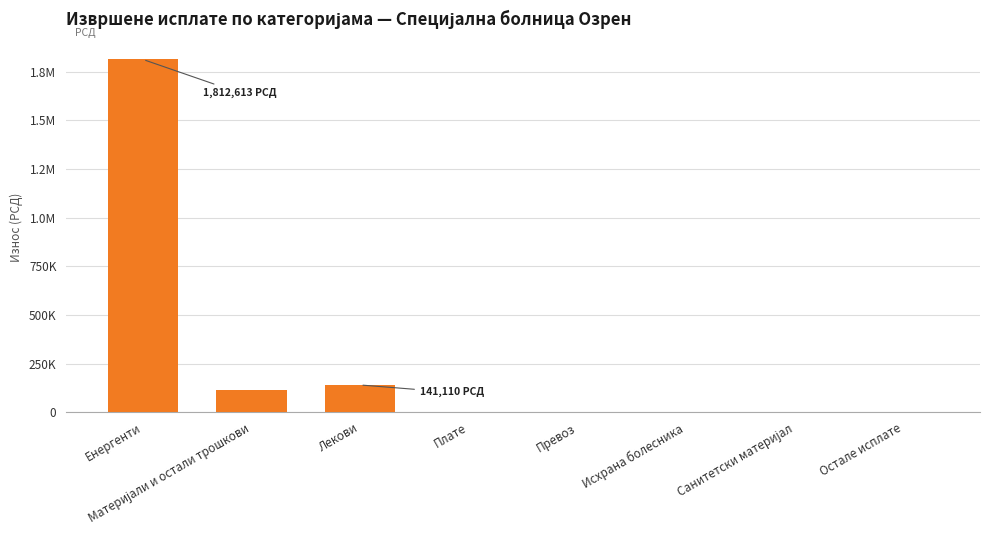

What is the difference between the second highest and second lowest values?

141110.1